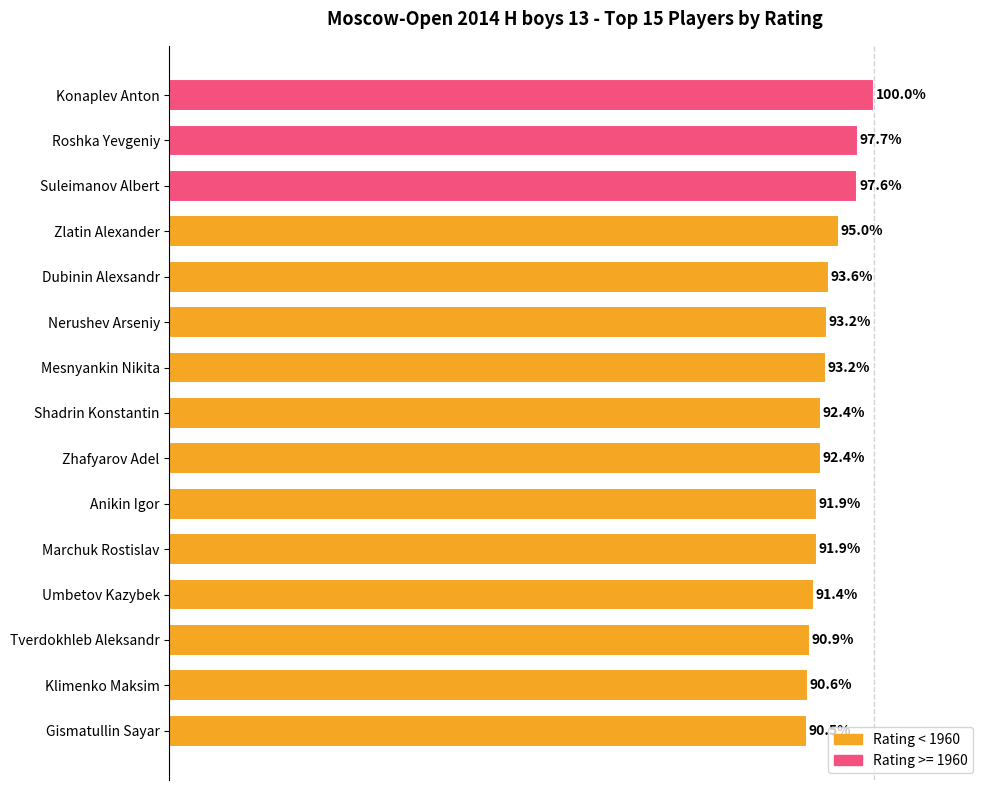

Are the bars horizontal?

Yes